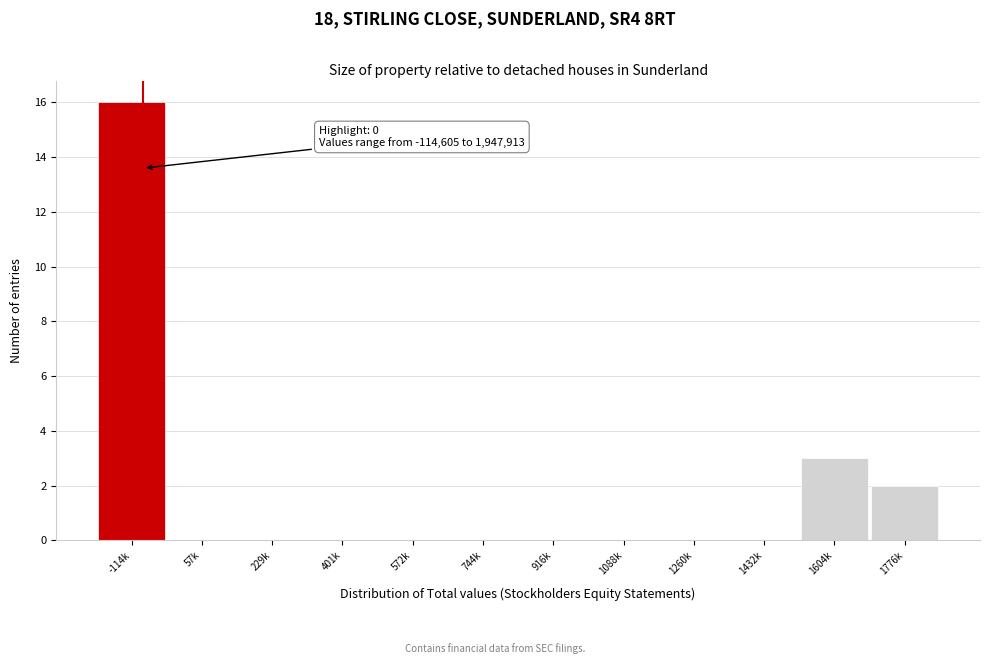

Reading left to right, extract all data points from this chart.

-114k=16	57k=0	229k=0	401k=0	572k=0	744k=0	916k=0	1088k=0	1260k=0	1432k=0	1604k=3	1776k=2